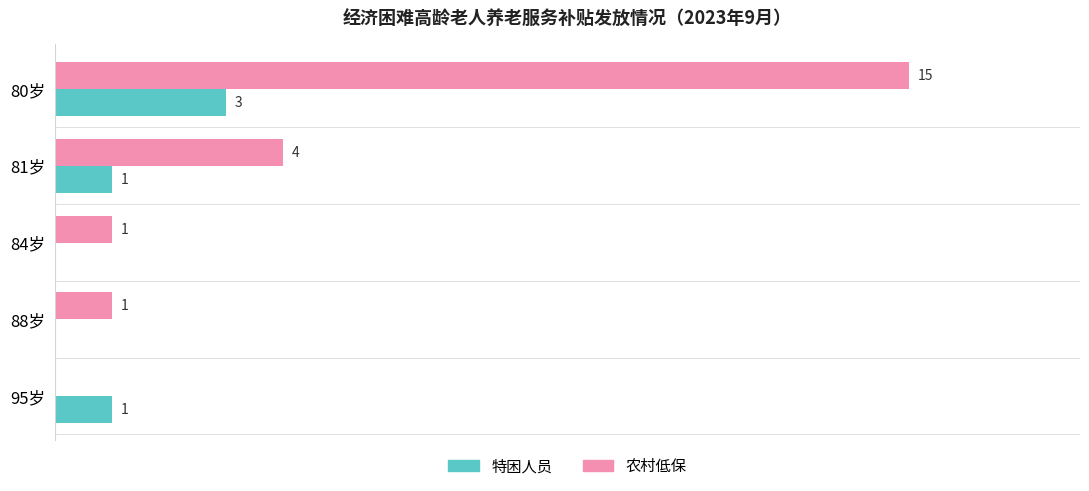

Which series has the largest total across all categories?

农村低保